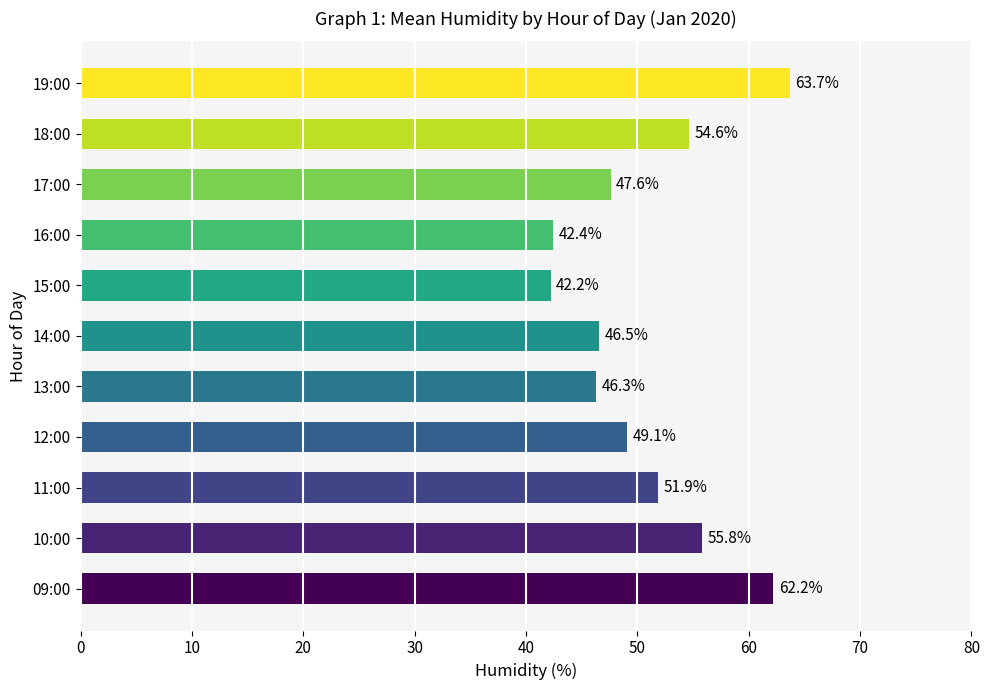

What is the approximate value at 15:00?

42.2